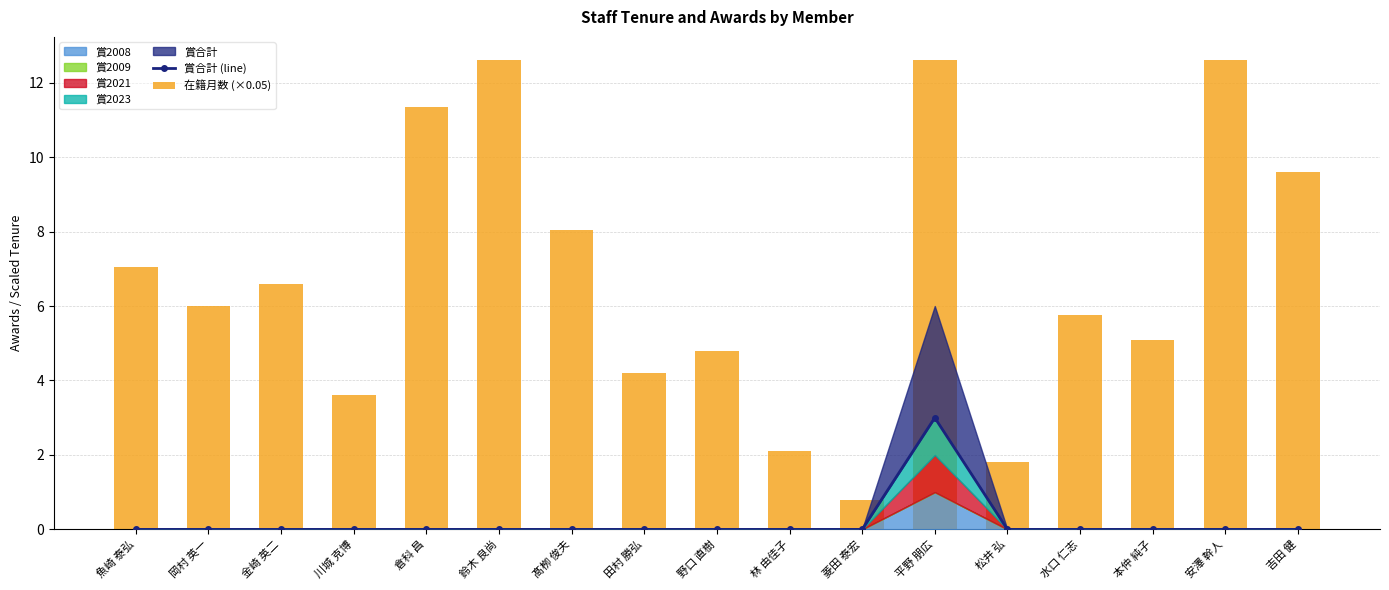

The 在籍月数 (×0.05) series shows 1.0 at 川城 克博. True or false?

False